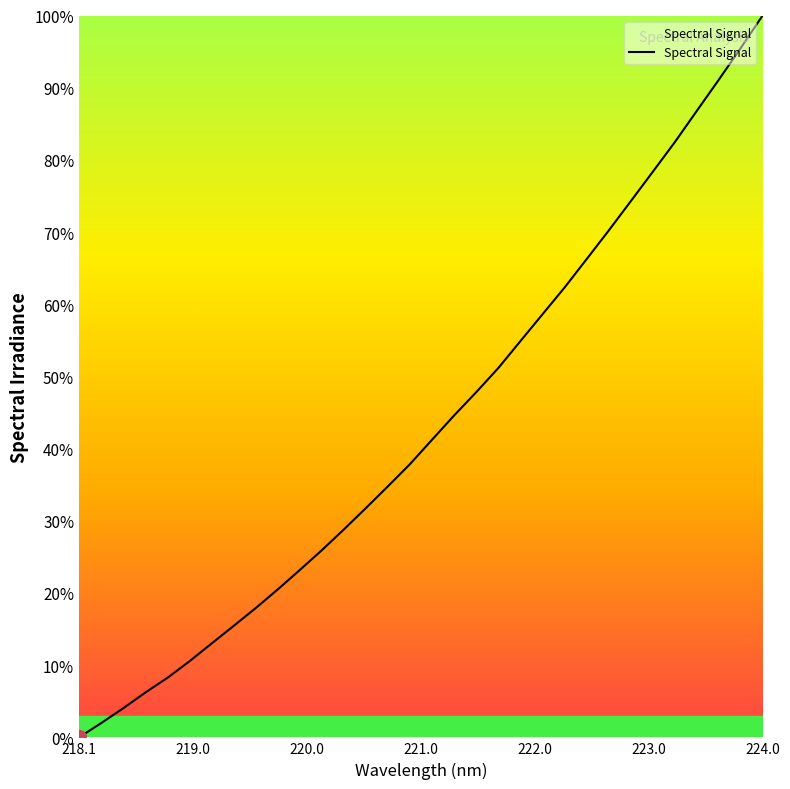

What is the maximum value shown in the chart?

100.0